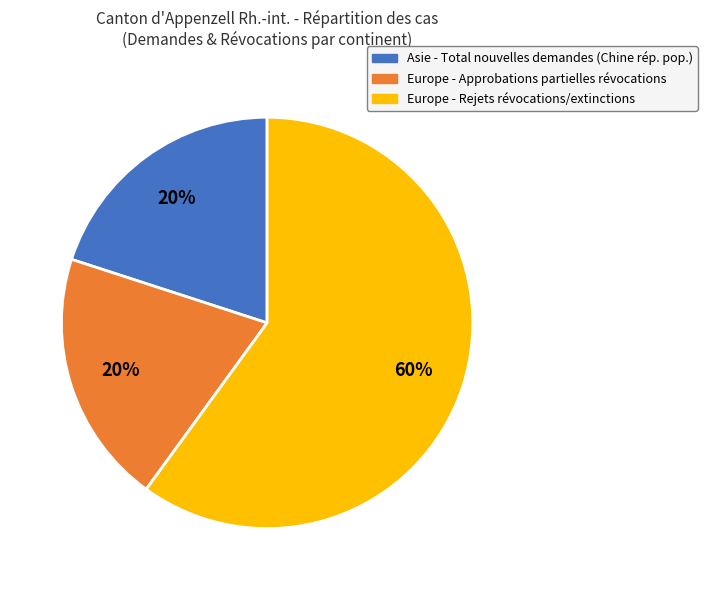

How many segments does this pie chart have?

3